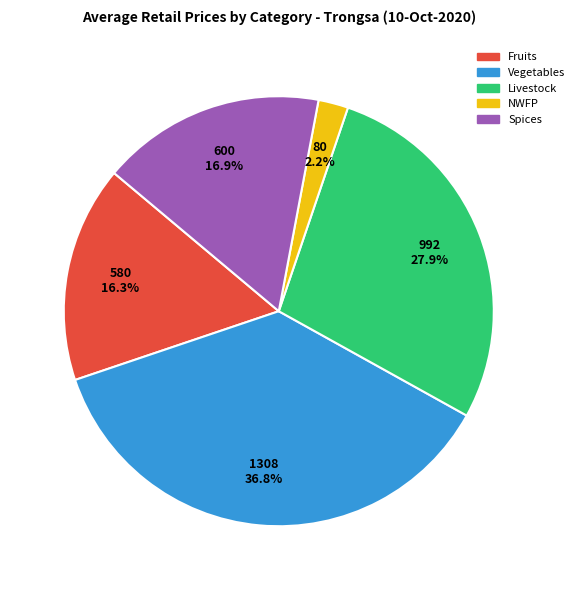

Does any single category account for the majority?

No